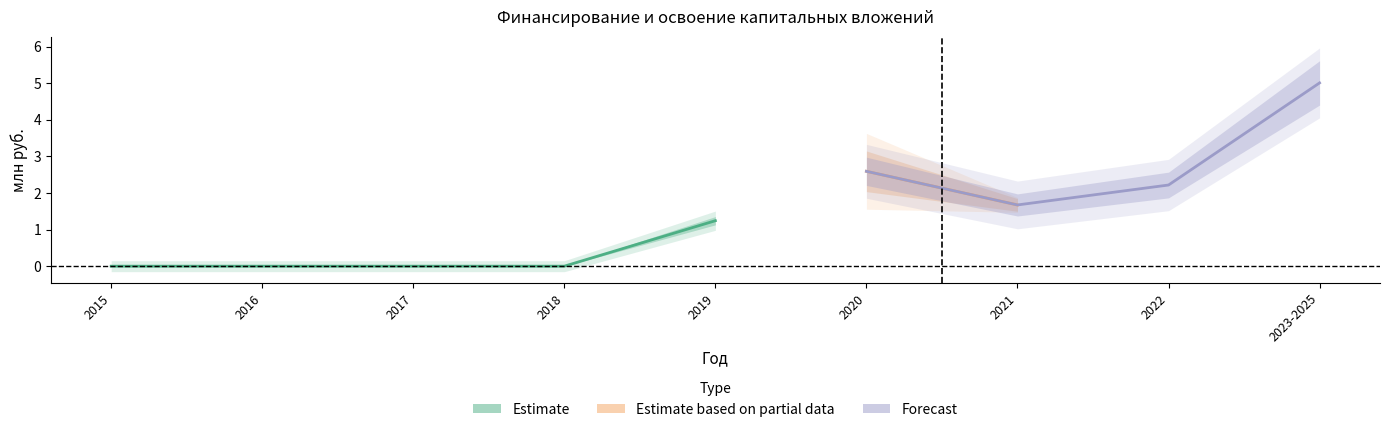

What is the maximum value shown in the chart?

5.5